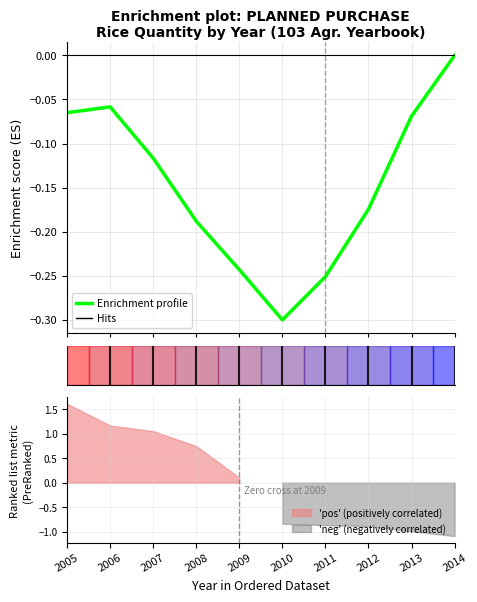

What is the approximate value at 2010?

-0.3